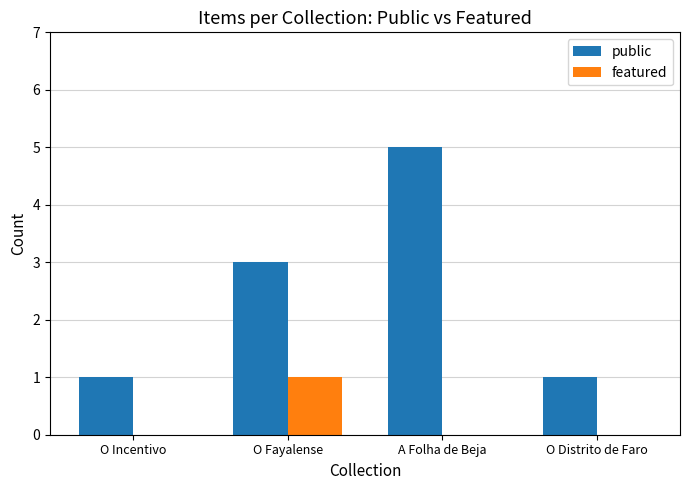

What is the sum of all public values?

10